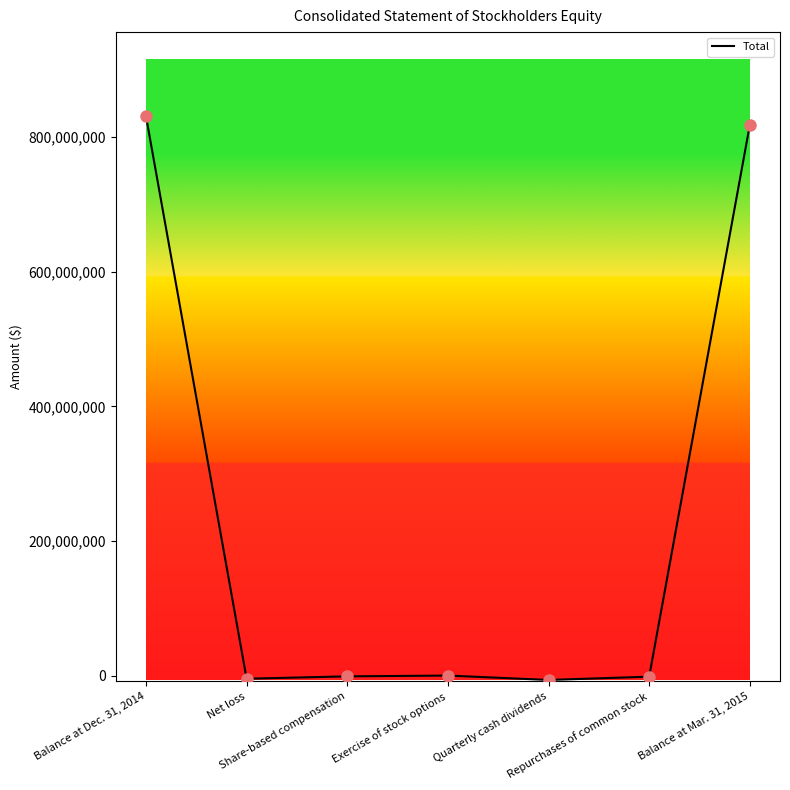

Approximately how many times larger is the value at Balance at Mar. 31, 2015 compared to Exercise of stock options?

2869.8